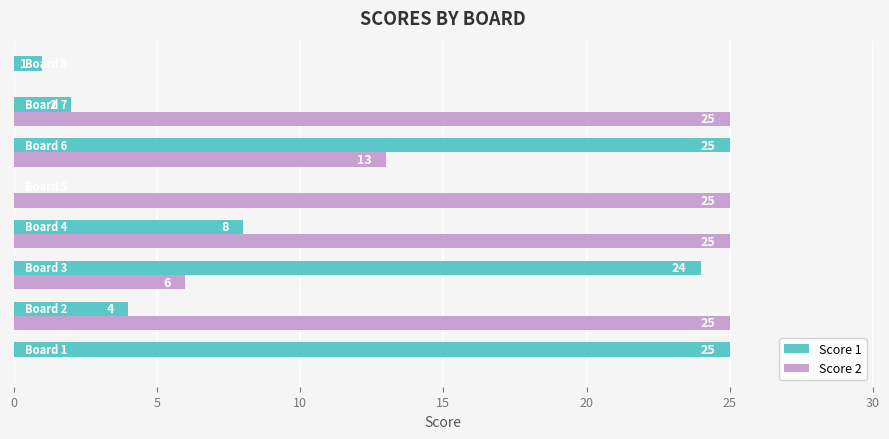

What is the greatest value displayed?

25